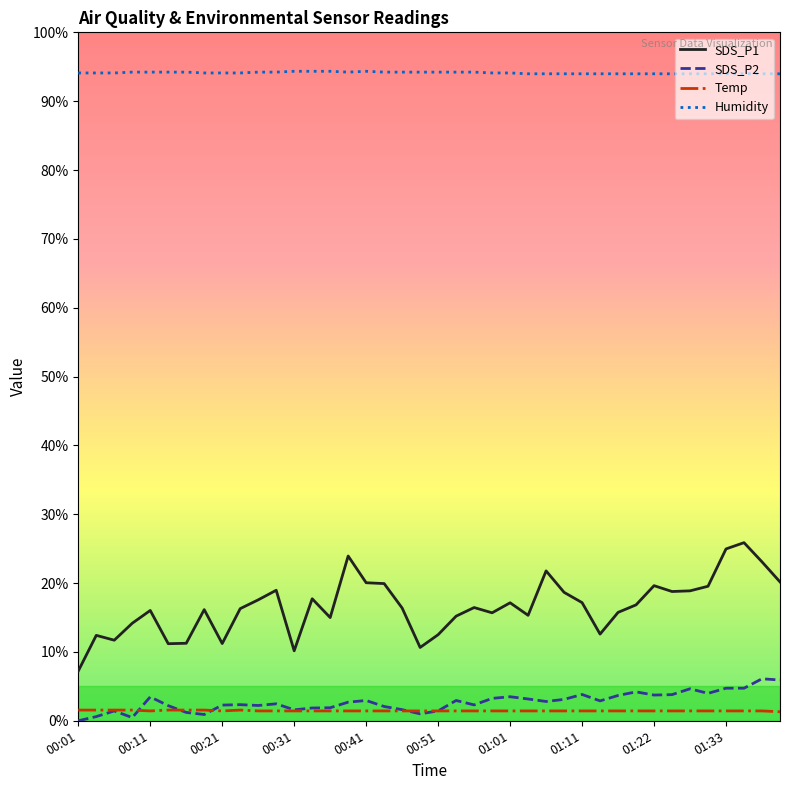

Rank the series by their maximum value, from lowest to highest.

Temp, SDS_P2, SDS_P1, Humidity